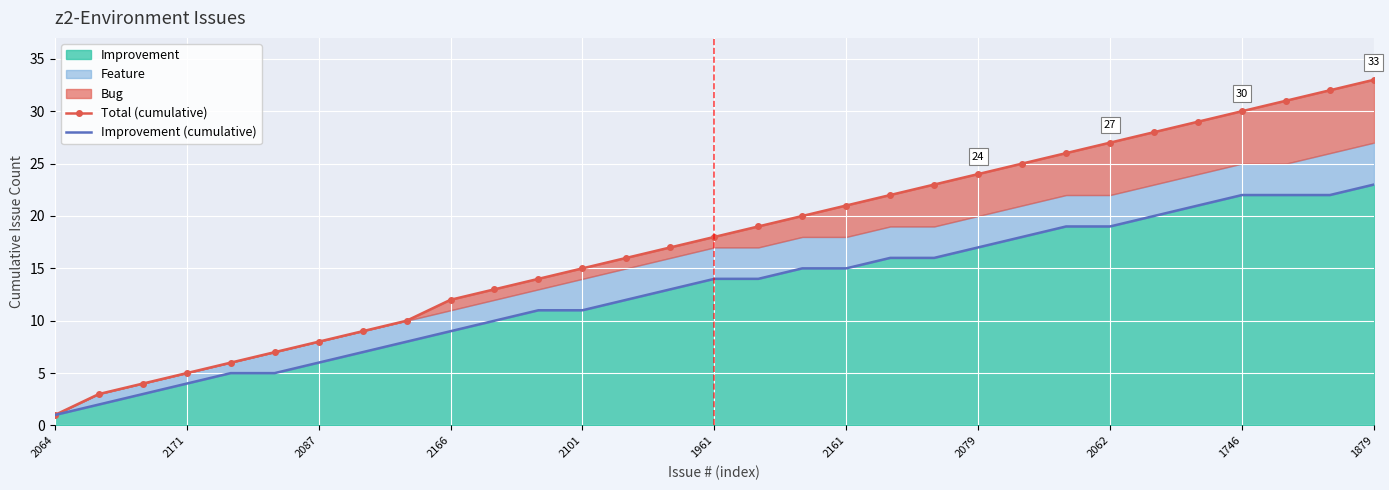

What is the approximate value of Total (cumulative) at 2064?

1